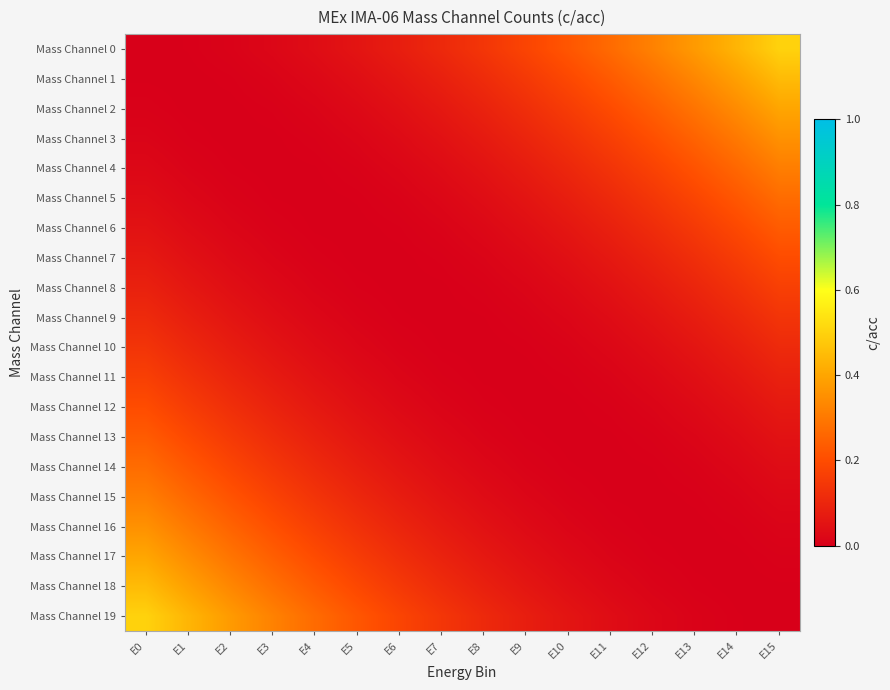

At which category is the sum across all series the highest?

E0